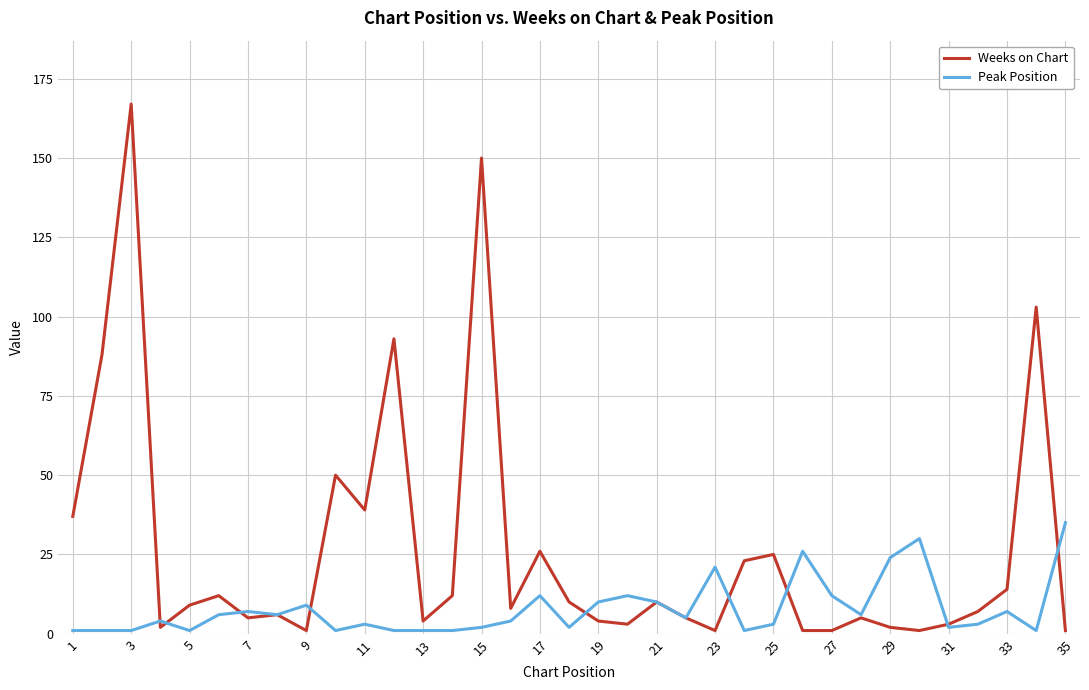

How many lines are shown in the chart?

2